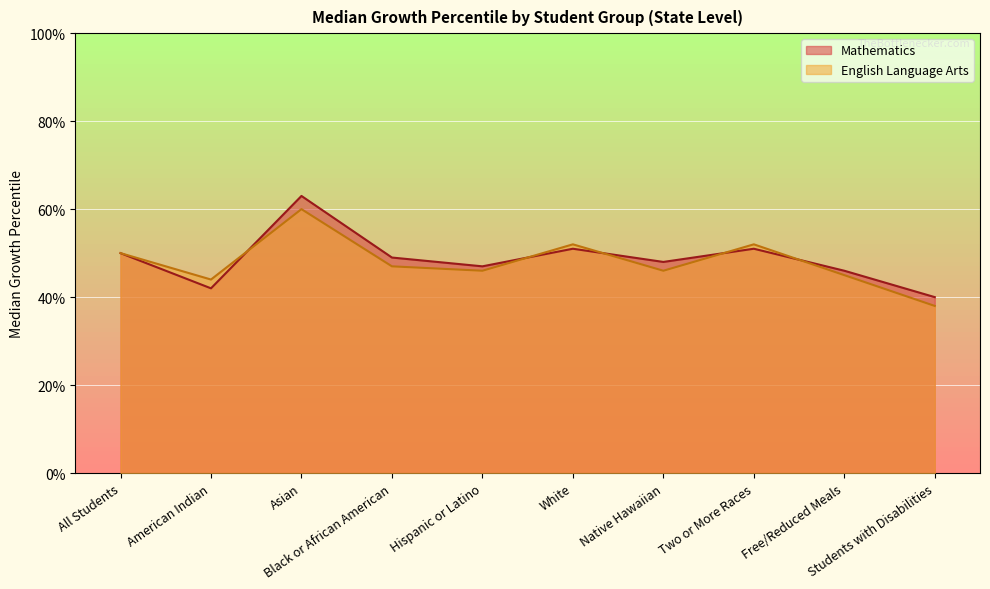

What is the smallest value displayed?

38